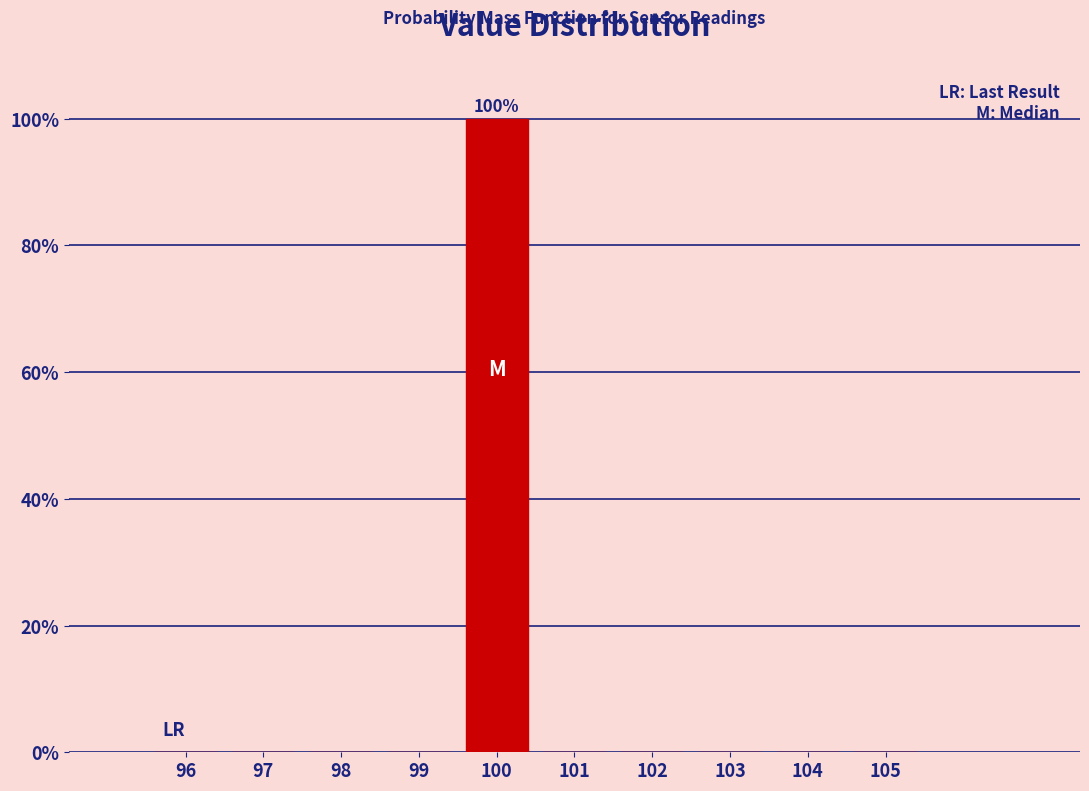

Which range on the x-axis has the tallest bar?

99.5 to 100.5